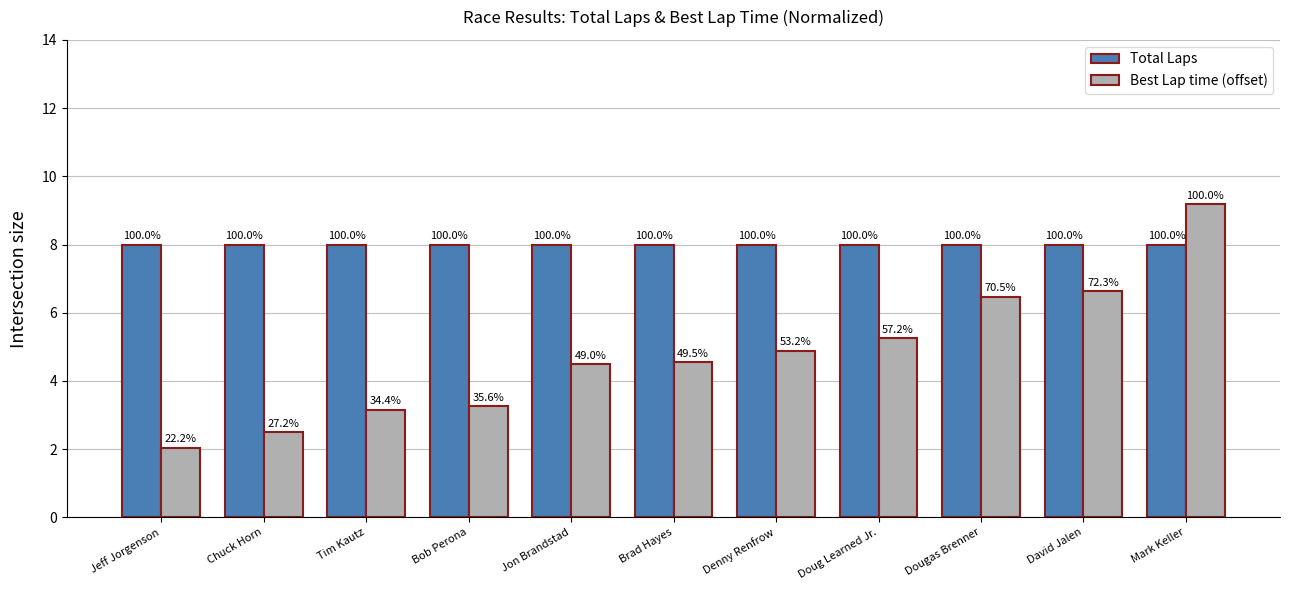

How many bars are there in total?

22